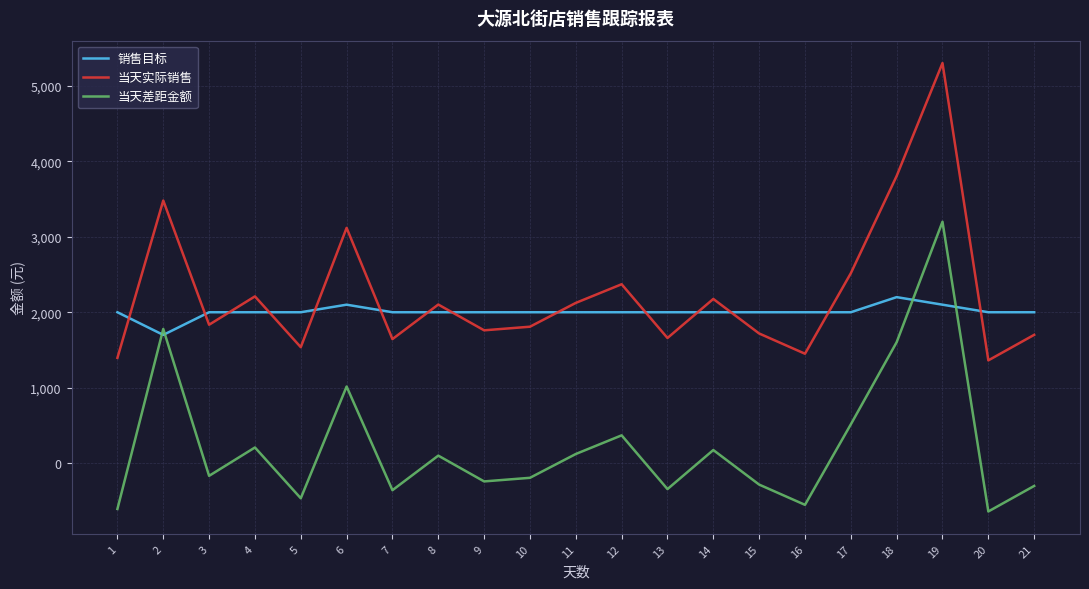

What is the smallest value displayed?

-637.2